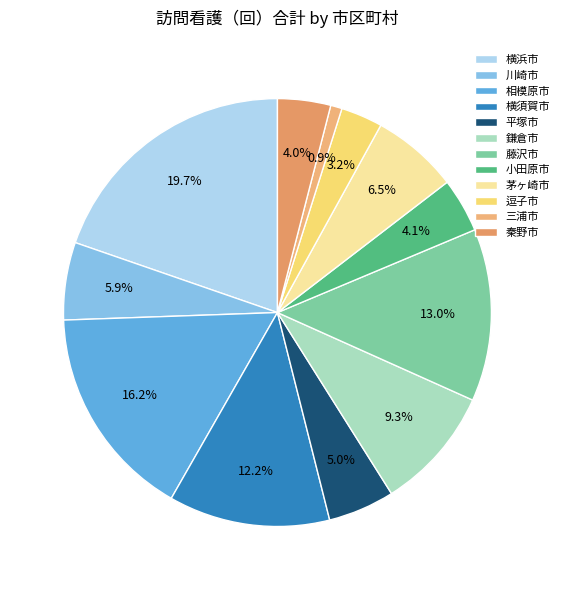

To the nearest percent, what is the difference between the largest and smallest slice percentages?

19%